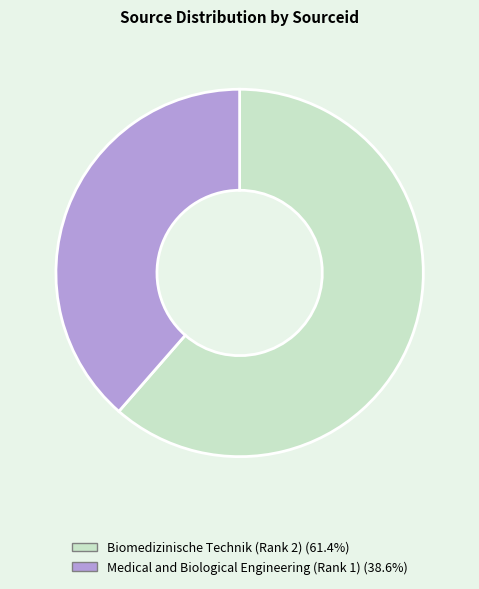

Is Medical and Biological Engineering (Rank 1) the majority of the pie?

No